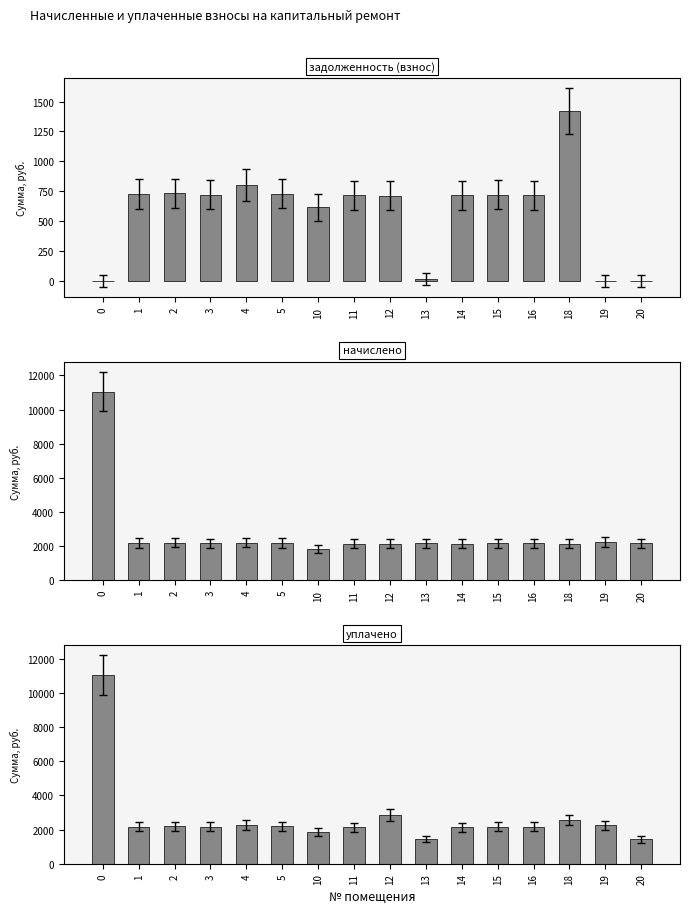

What is the difference between the highest and lowest values at 1?

1452.7